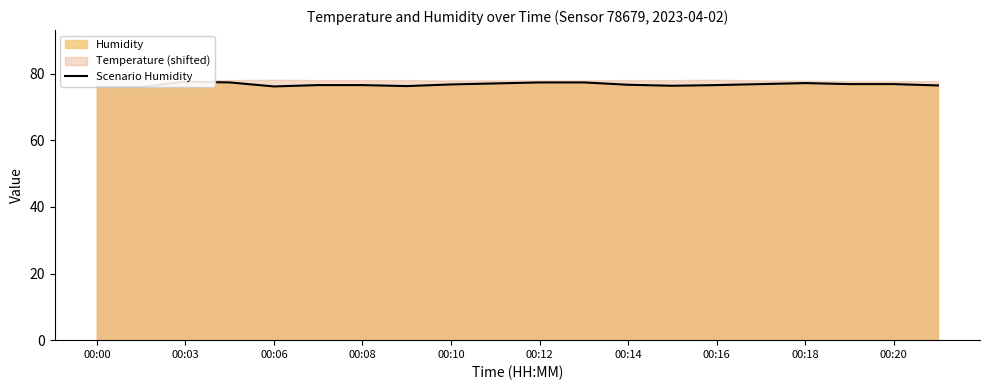

What is the difference between the maximum and minimum values?

1.5